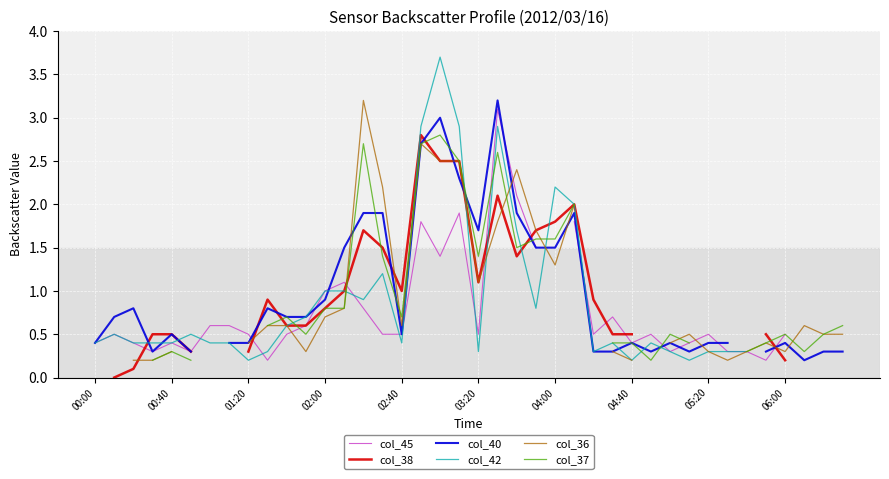

Read the col_45 value at 05:20.

0.5